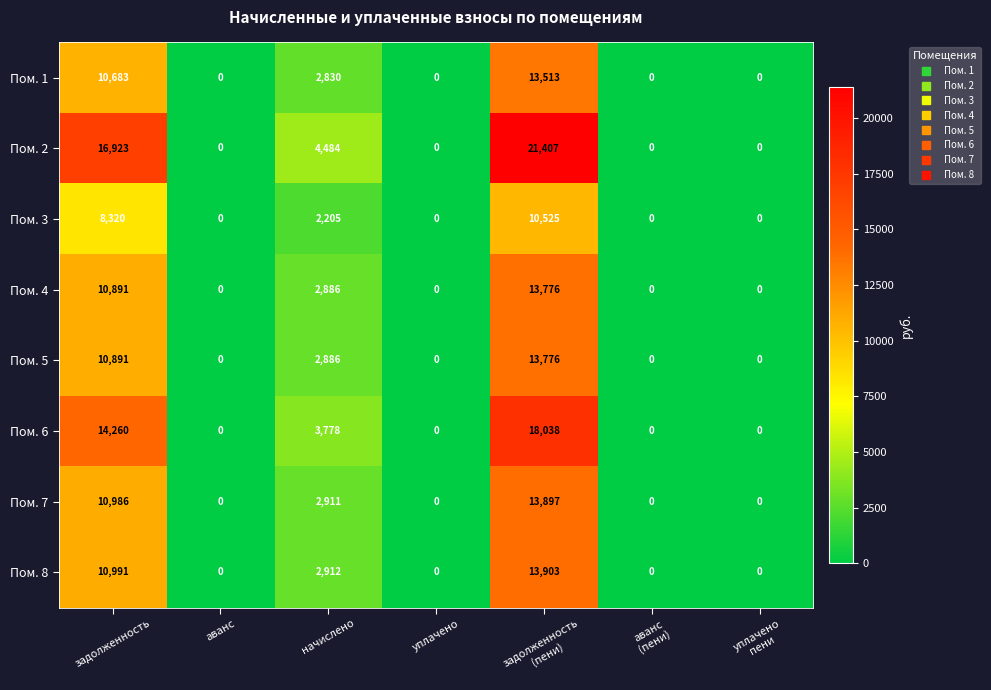

Which series changed the most between задолженность and уплачено
пени?

Пом. 2